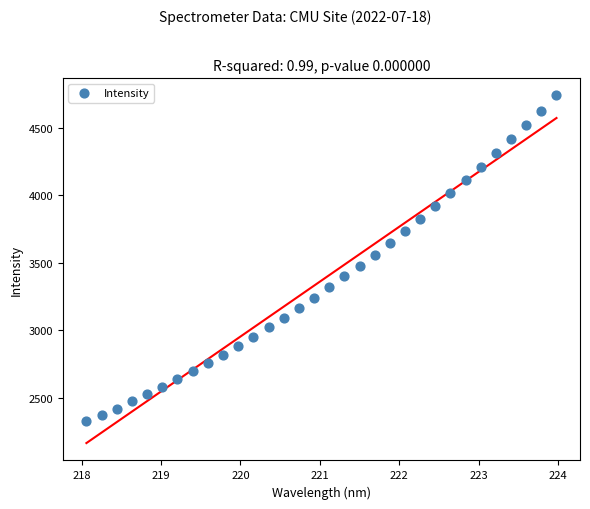

What is the range of X values (max minus min)?

5.9